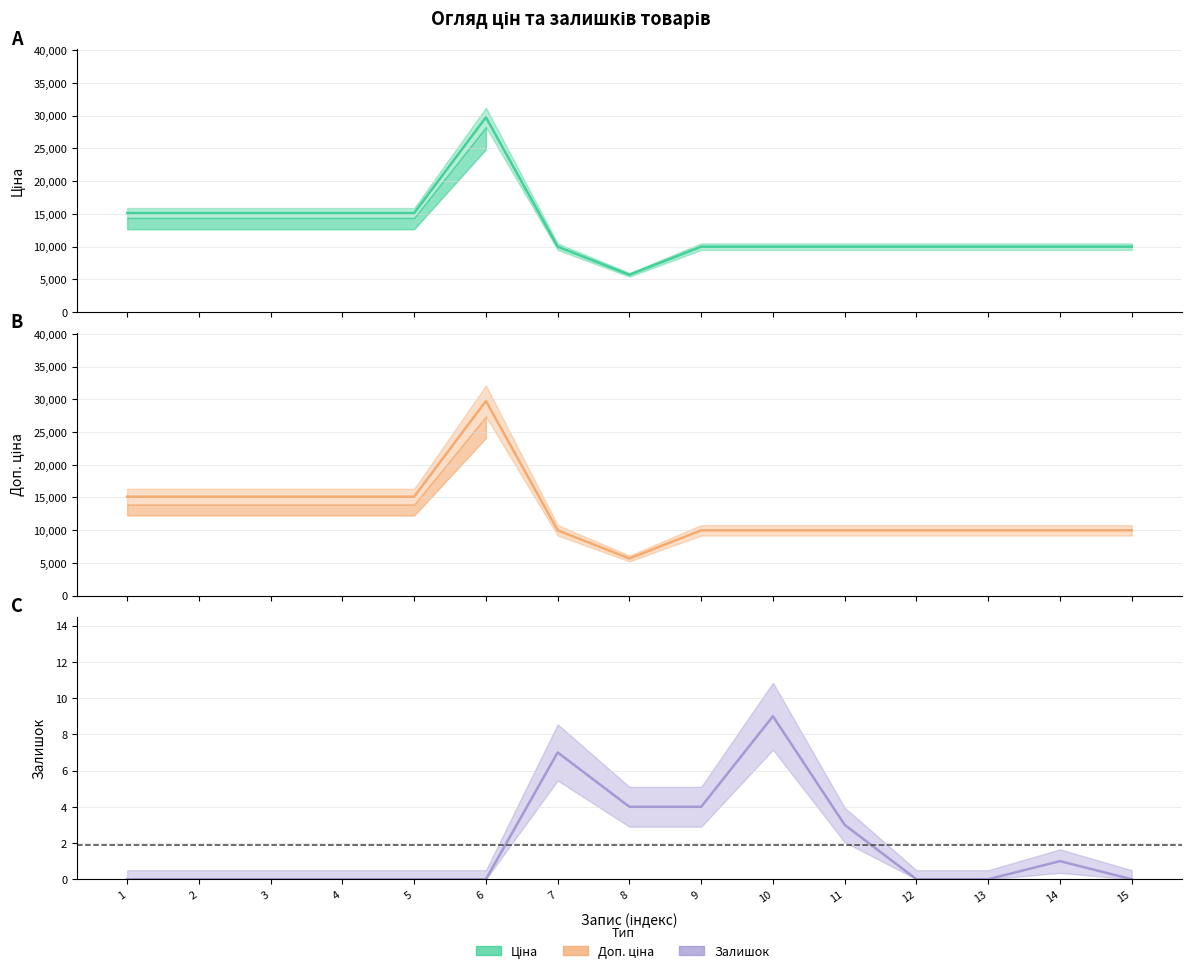

What is the value of the Ціна point at the 4th from the left?

15120.0